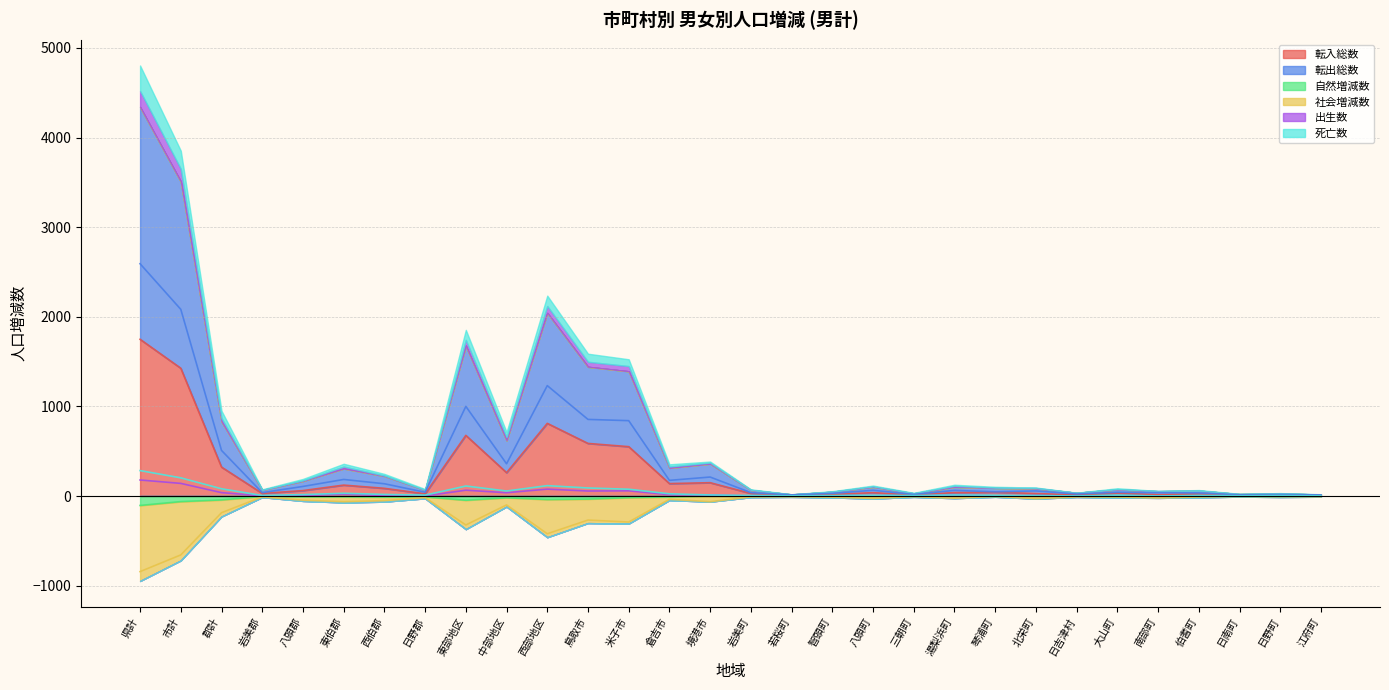

What is the sum of all 転入総数 values?

7319